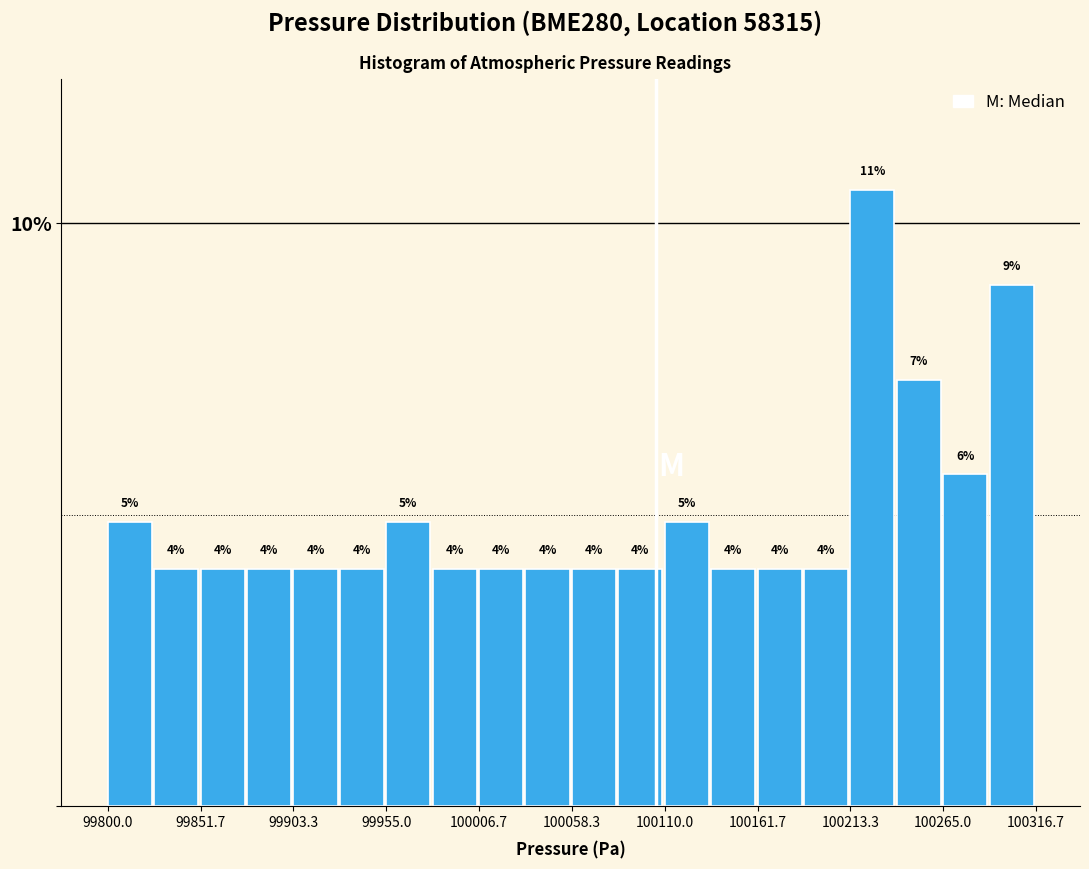

Read against the x-axis, roughly where is the centre of the tallest bar?

100230